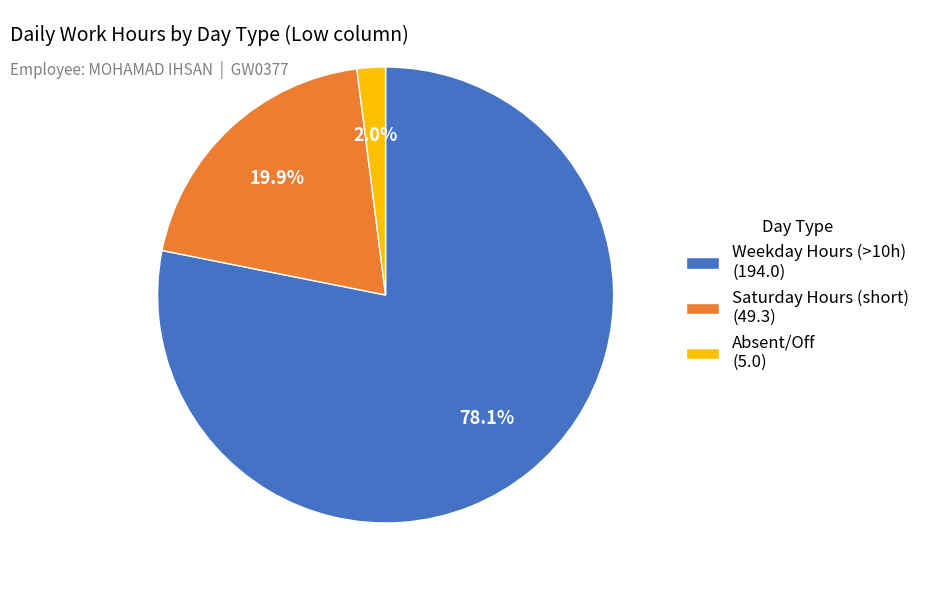

Rank the categories by value from highest to lowest.

Weekday Hours (>10h) (194.0), Saturday Hours (short) (49.3), Absent/Off (5.0)